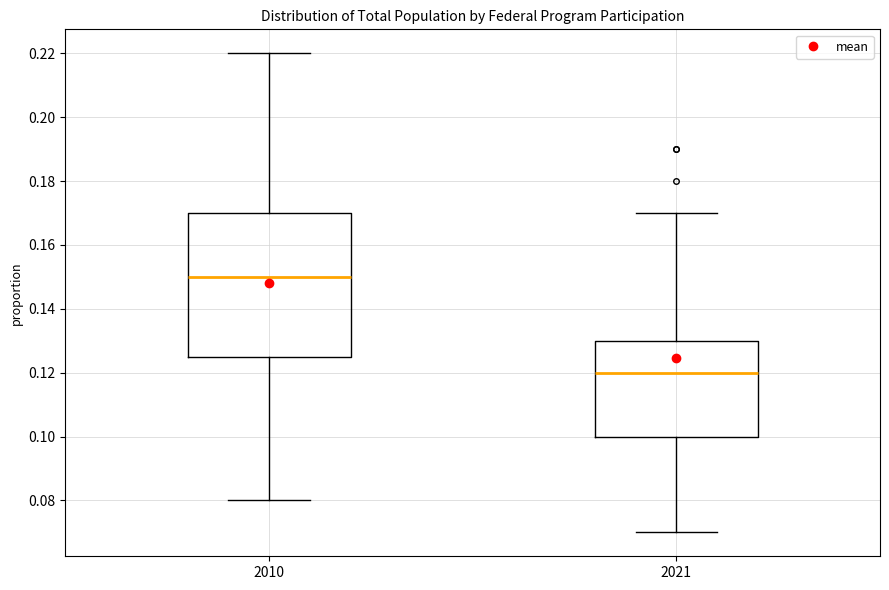

Reading left to right, transcribe this box plot: for each box, give where its median line is, the range the box spans, and where its two whiskers end, as read against the y-axis. The values are not printed on the chart, so give them approximately, as read against the axis.

2010: median 0.150, box 0.126 to 0.170, whiskers 0.080 to 0.220
2021: median 0.120, box 0.100 to 0.130, whiskers 0.070 to 0.170